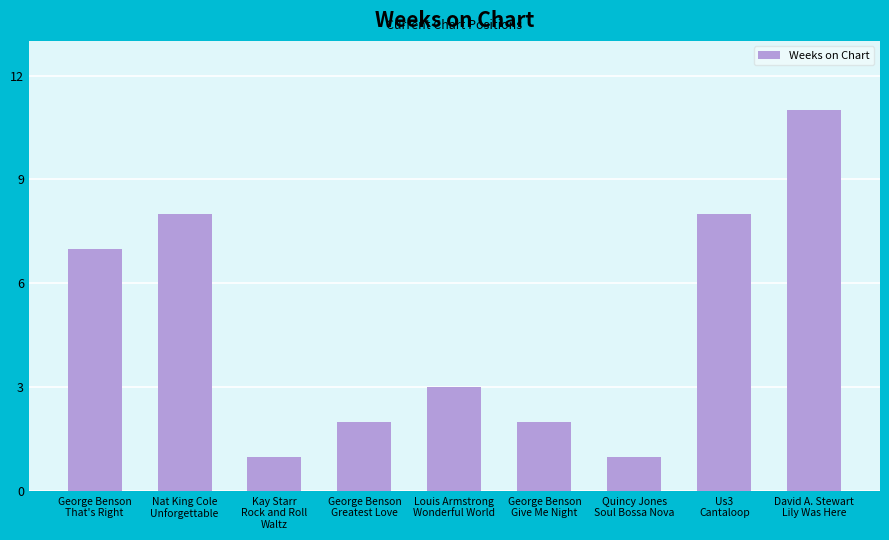

The chart shows a value of 1 at George Benson
Give Me Night. True or false?

False